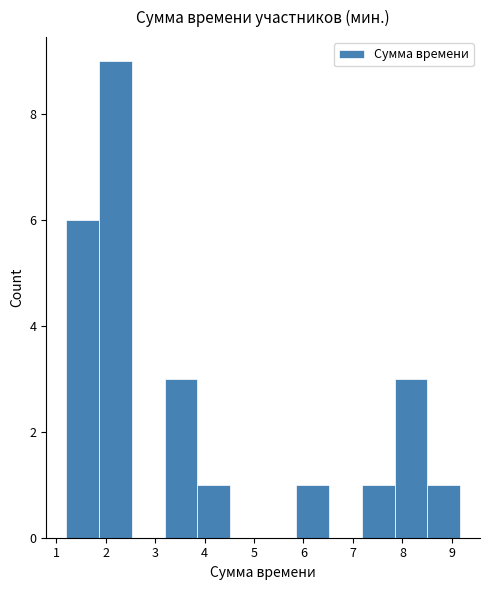

Over which range of the x-axis is the bar tallest?

1.9 to 2.5